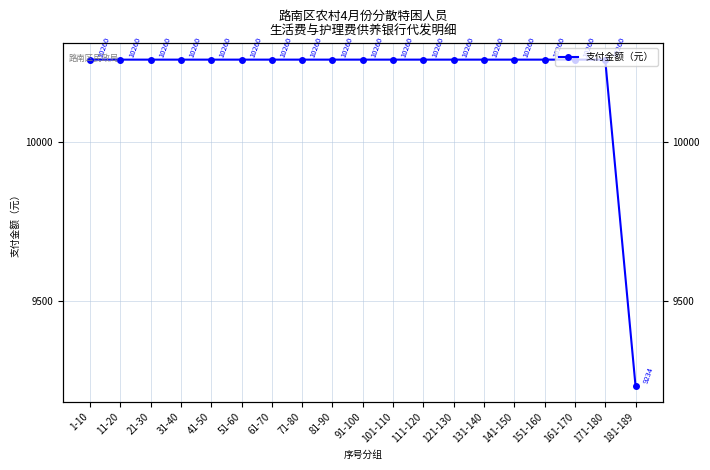

Rank the categories by value from lowest to highest.

181-189, 1-10, 11-20, 21-30, 31-40, 41-50, 51-60, 61-70, 71-80, 81-90, 91-100, 101-110, 111-120, 121-130, 131-140, 141-150, 151-160, 161-170, 171-180